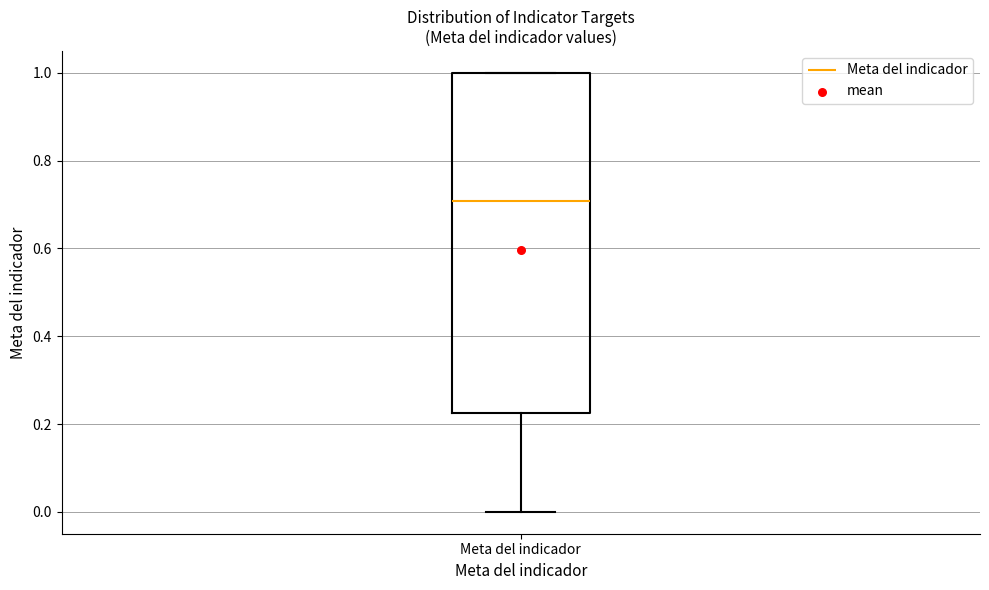

Transcribe this box plot: give where the median line is, the range the box spans, and where the two whiskers end, as read against the y-axis. The values are not printed on the chart, so give them approximately, as read against the axis.

median 0.70, box 0.22 to 1.00, whiskers 0.00 to 1.00